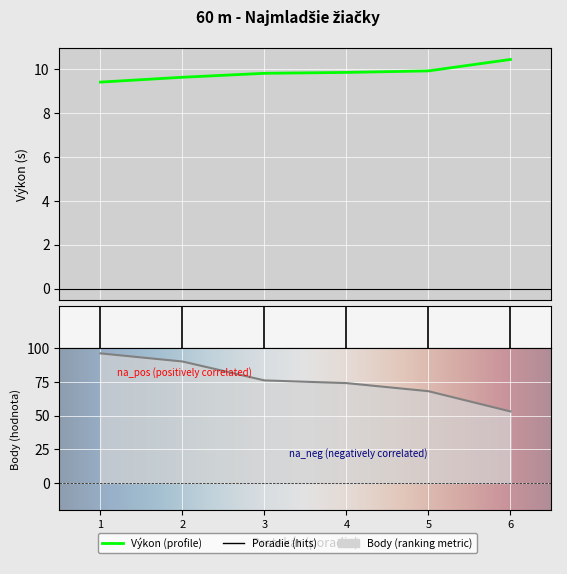

What is the value of the Výkon point at the 3rd from the left?

9.8